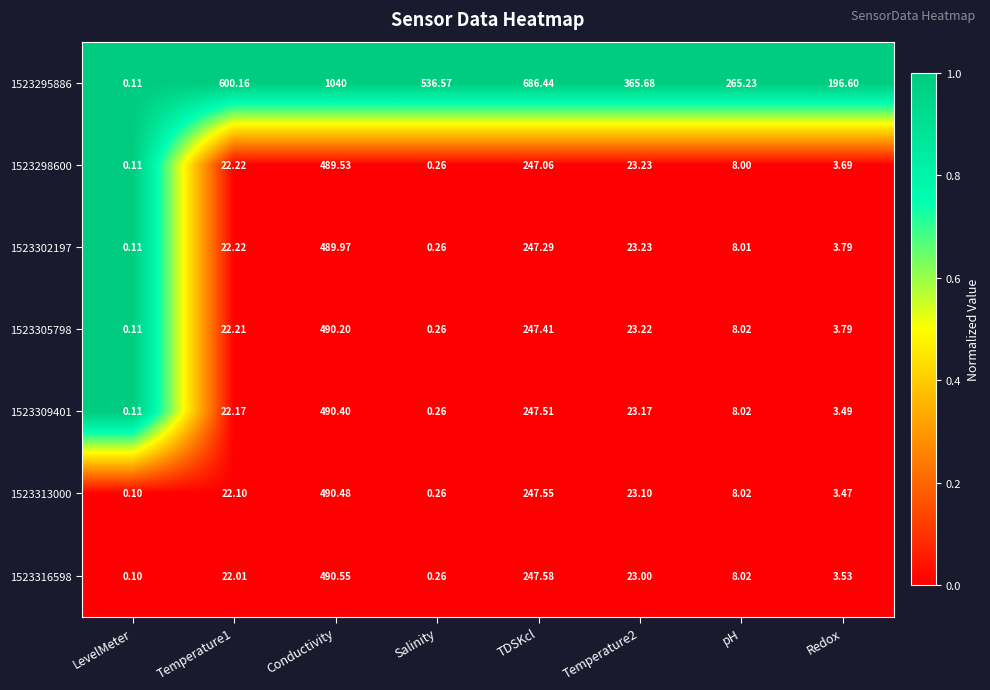

At which category is the sum across all series the highest?

Conductivity